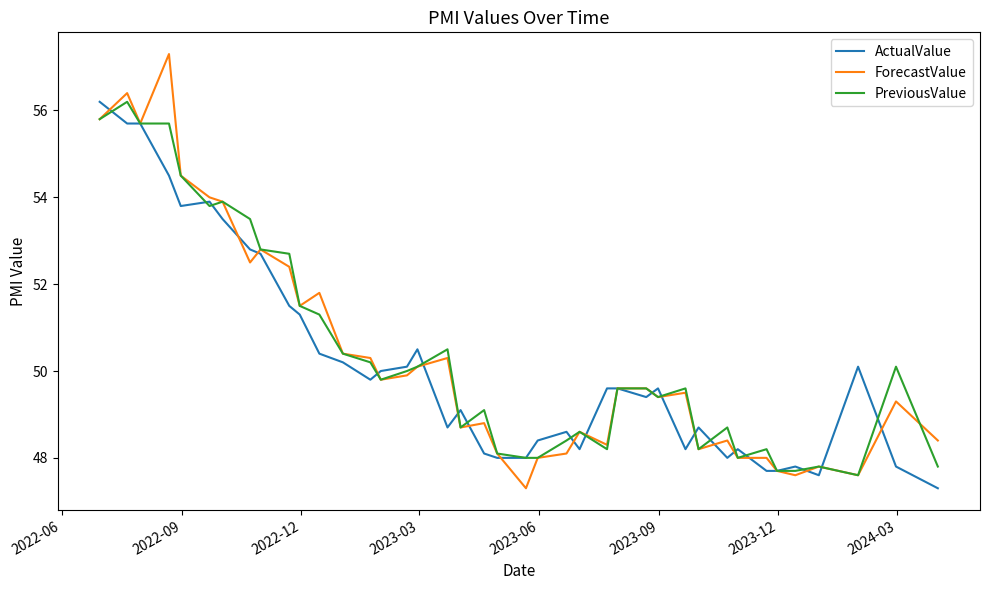

What is the greatest value displayed?

57.3